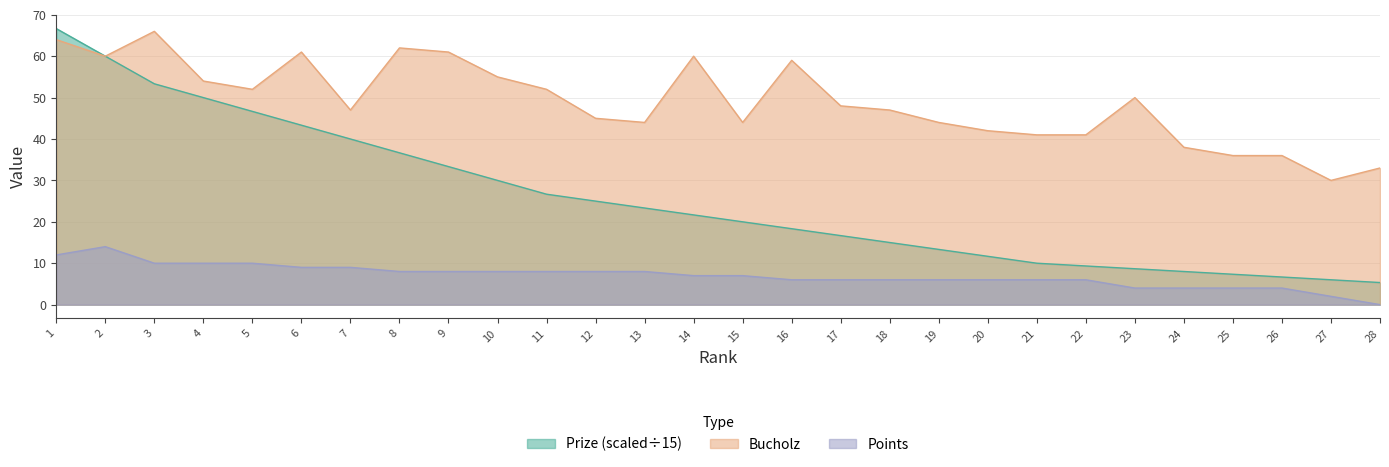

Which series changed the most between 5 and 14?

Prize